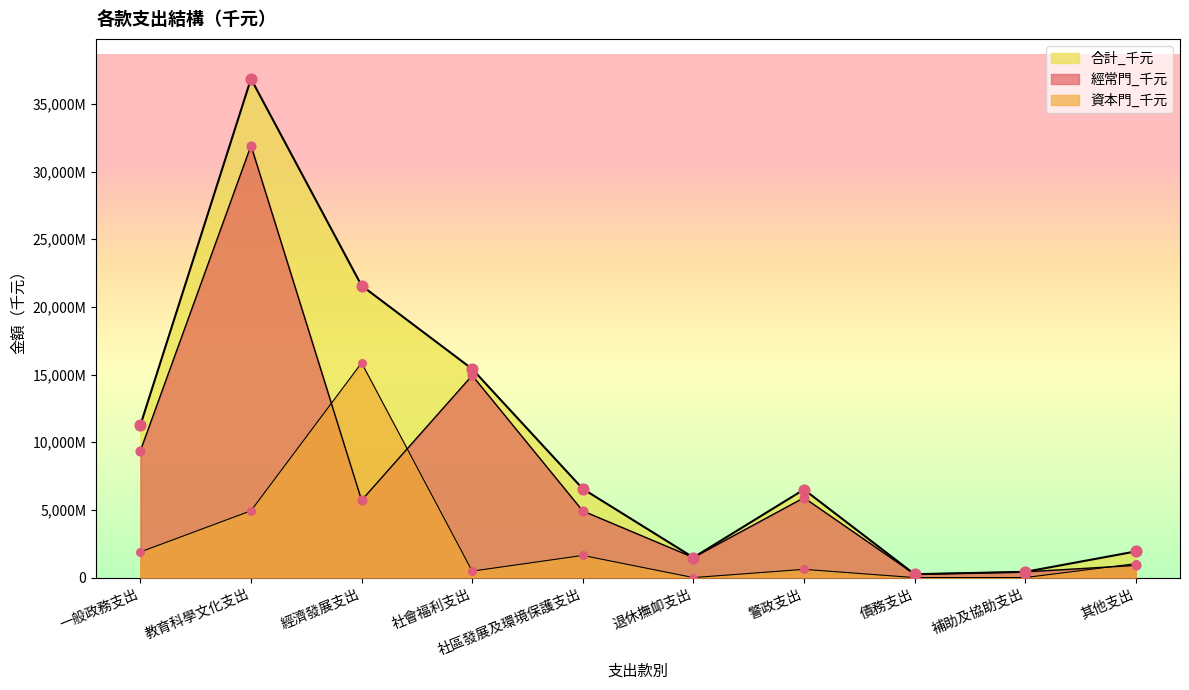

Which series reaches the maximum Y coordinate?

合計_千元